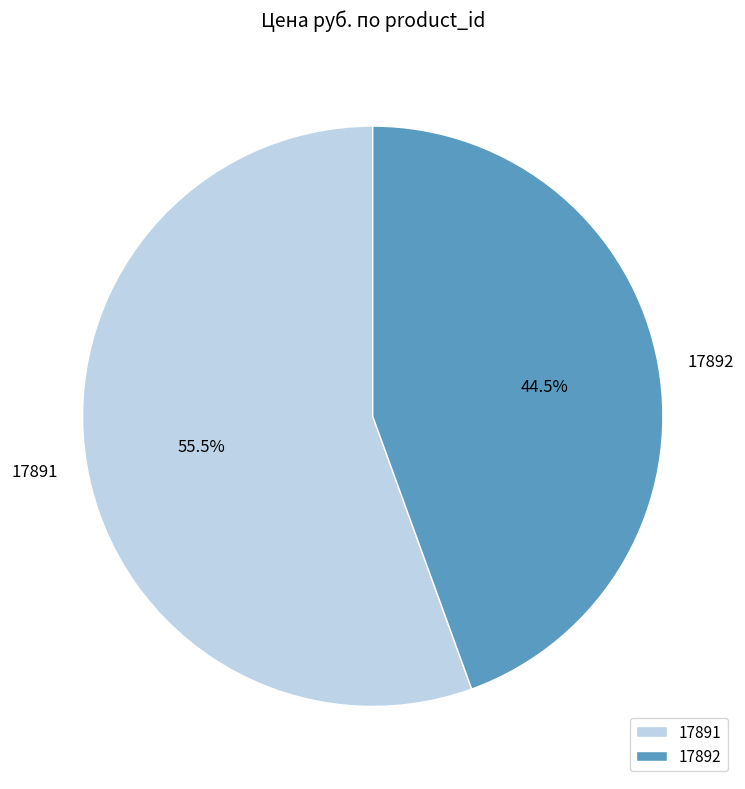

Rank the categories by value from highest to lowest.

17891, 17892